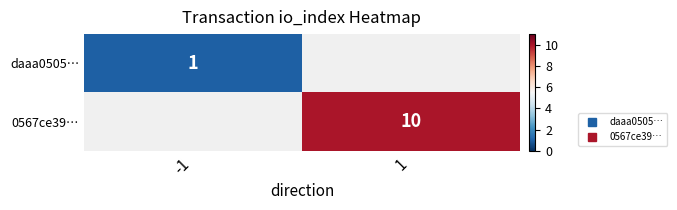

Count the number of categories in the chart.

2